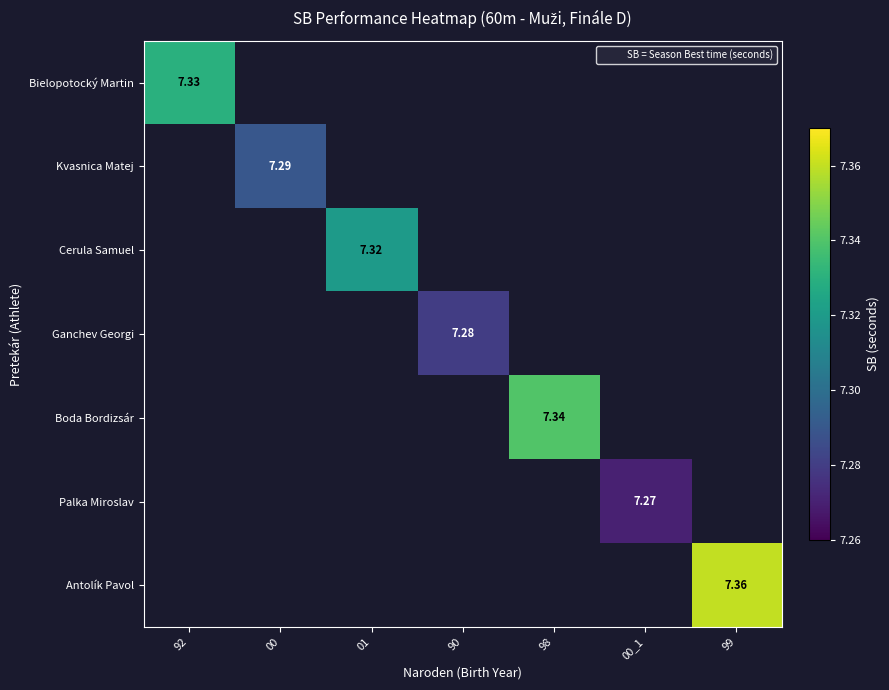

Which series has the widest spread of values?

Bielopotocký Martin